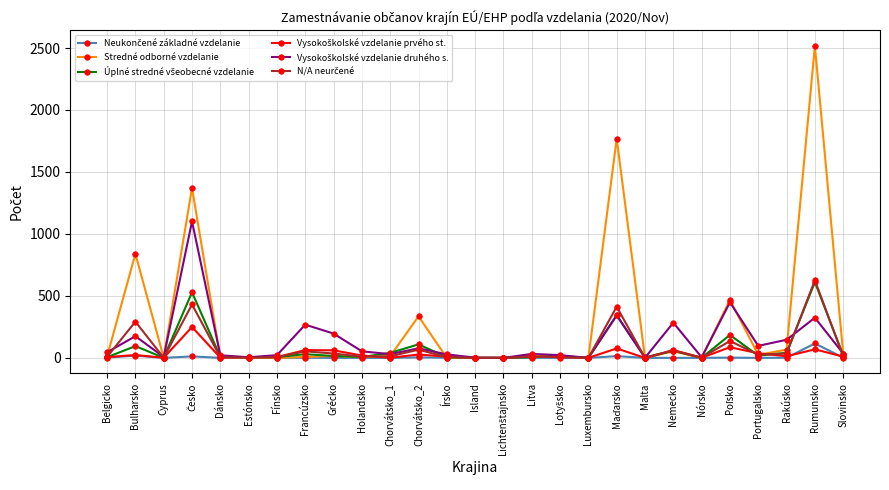

What is the label of the 2nd point from the left?

Bulharsko